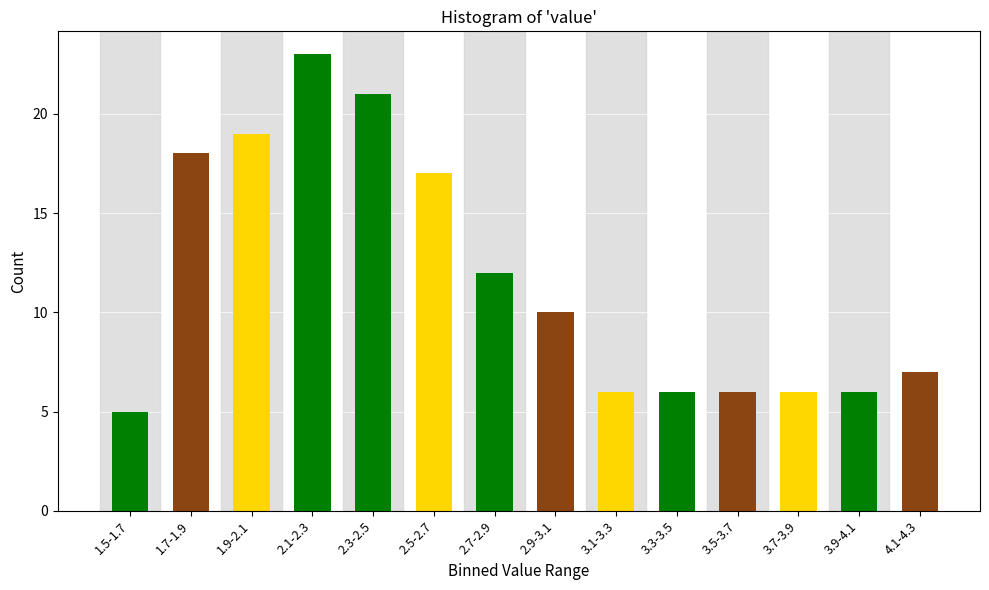

Reading right to left, transcribe all the data shown in this chart.

4.1-4.3=7	3.9-4.1=6	3.7-3.9=6	3.5-3.7=6	3.3-3.5=6	3.1-3.3=6	2.9-3.1=10	2.7-2.9=12	2.5-2.7=17	2.3-2.5=21	2.1-2.3=23	1.9-2.1=19	1.7-1.9=18	1.5-1.7=5